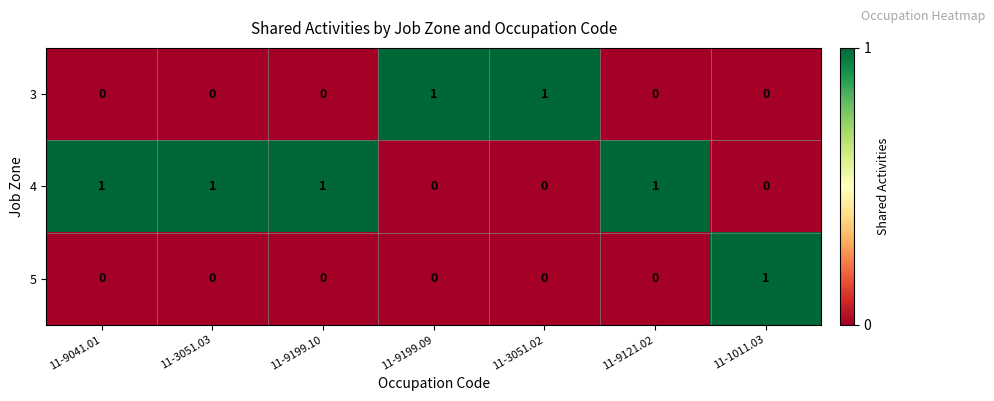

What is the sum of all 4 values?

4